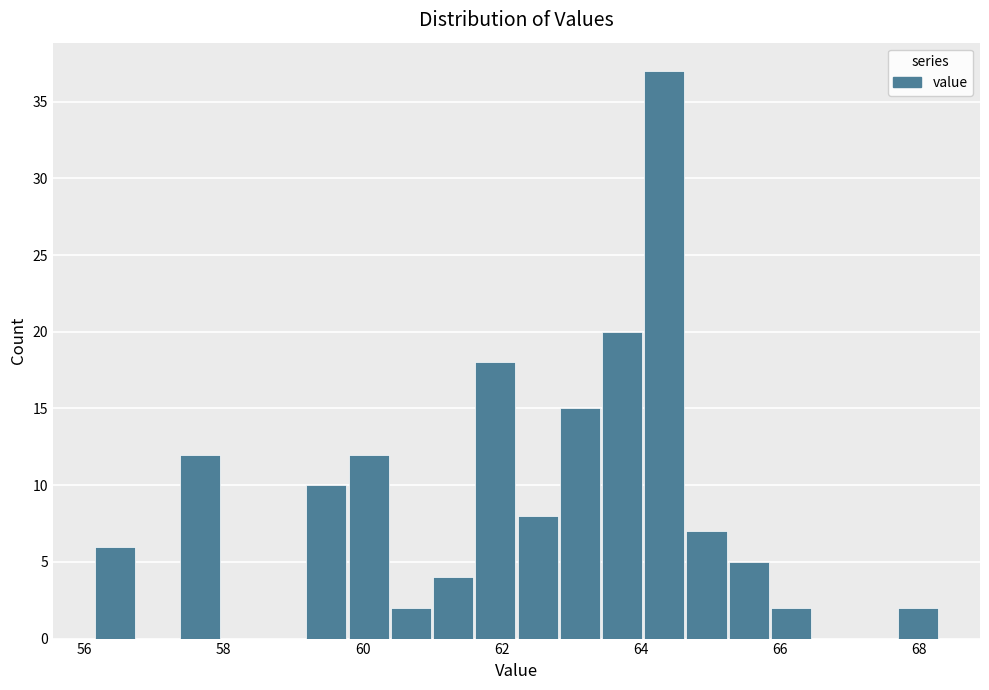

Around what value on the x-axis is the tallest bar? Give the approximate position of its centre, as read against the axis.

64.4